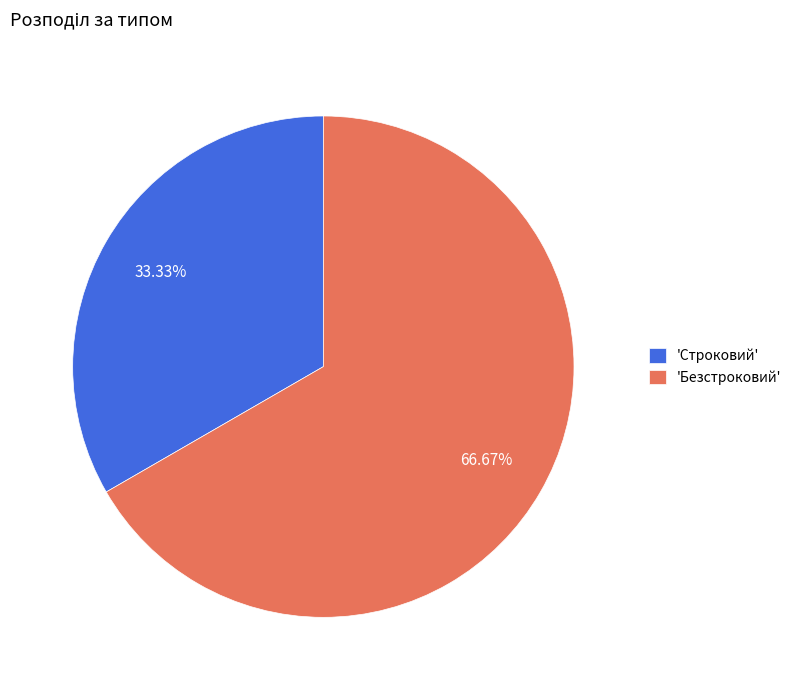

Between 'Безстроковий' and 'Строковий', which is larger?

'Безстроковий'